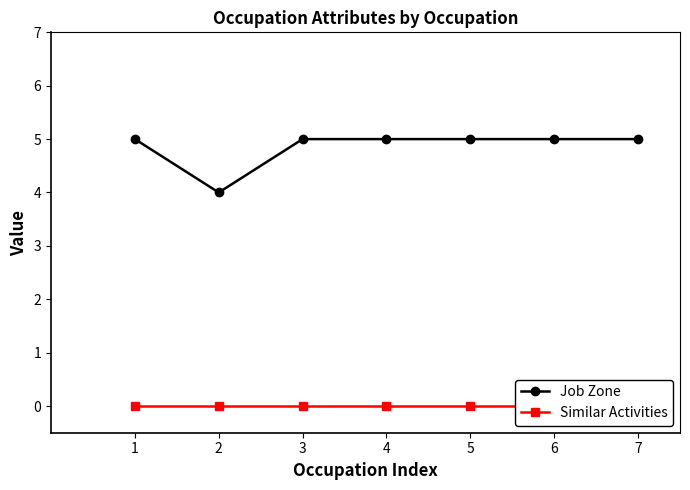

Reading left to right, list all the values displayed in this chart.

Job Zone: 1=5	2=4	3=5	4=5	5=5	6=5	7=5
Similar Activities: 1=0	2=0	3=0	4=0	5=0	6=0	7=0